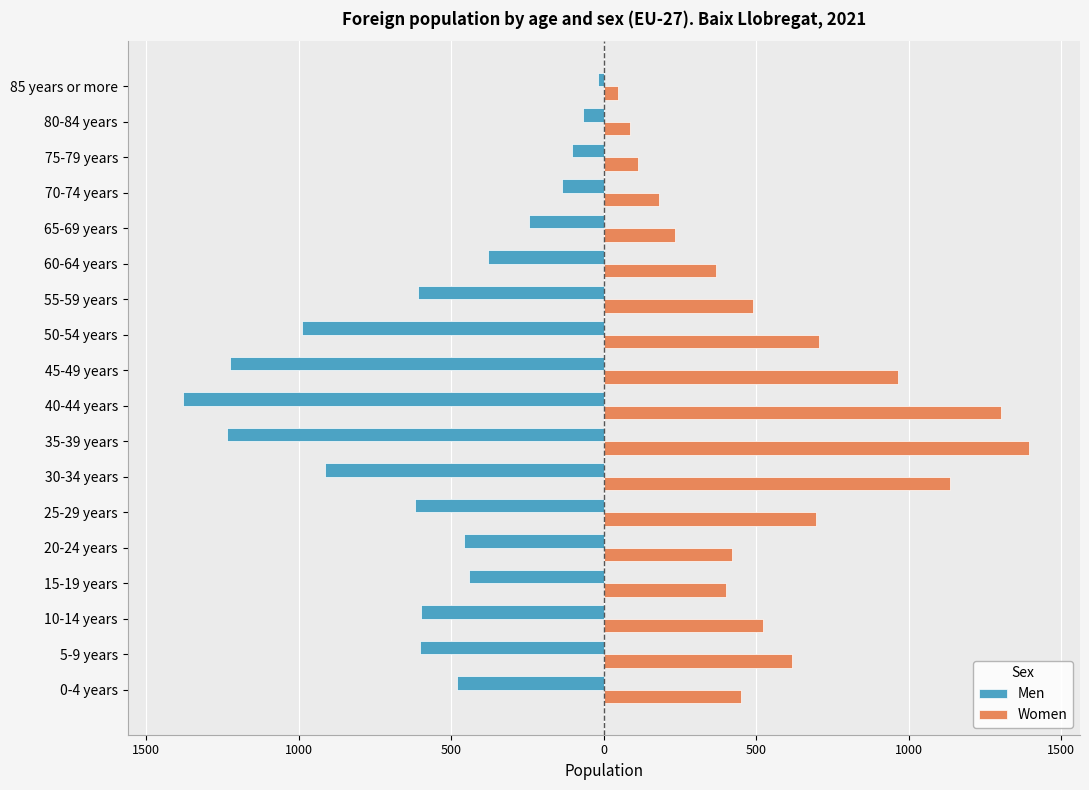

List the series in order of their overall mean, highest first.

Women, Men